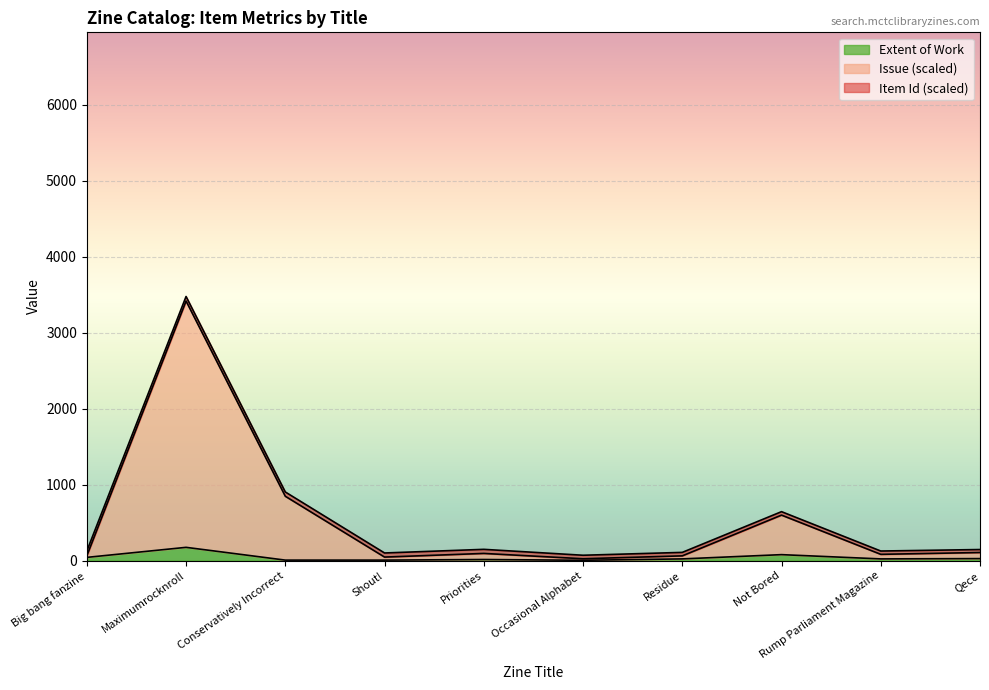

At which category is the sum across all series the highest?

Maximumrocknroll